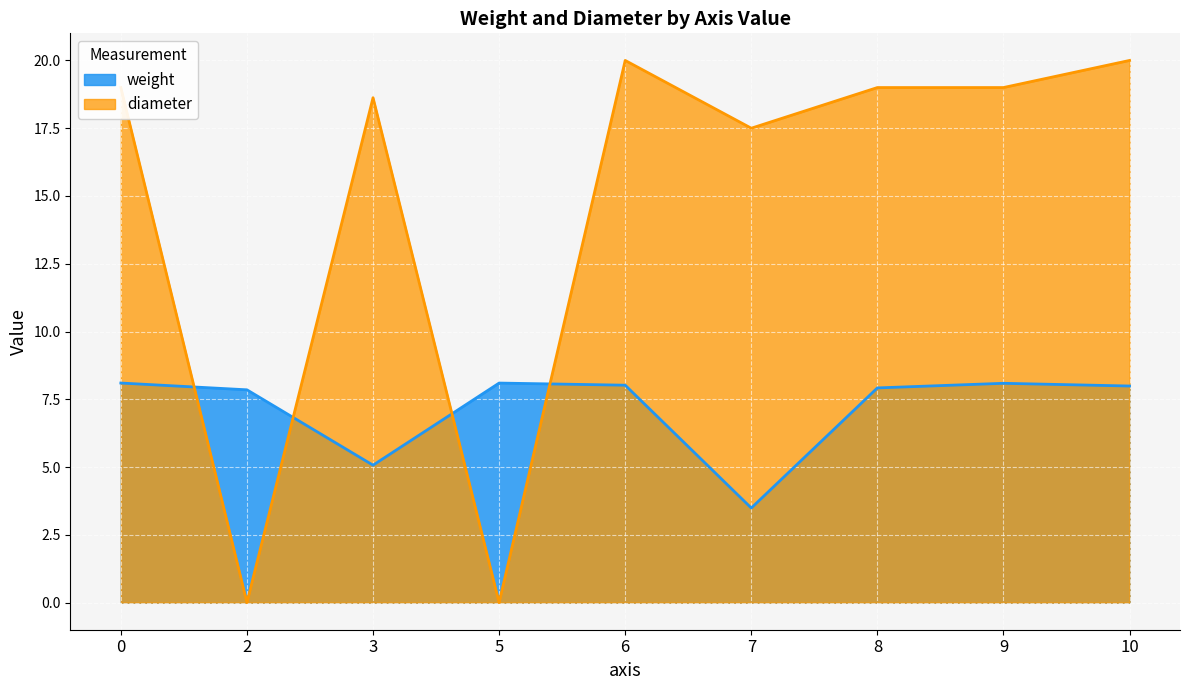

After their last crossing, which series has the higher values: diameter or weight?

diameter